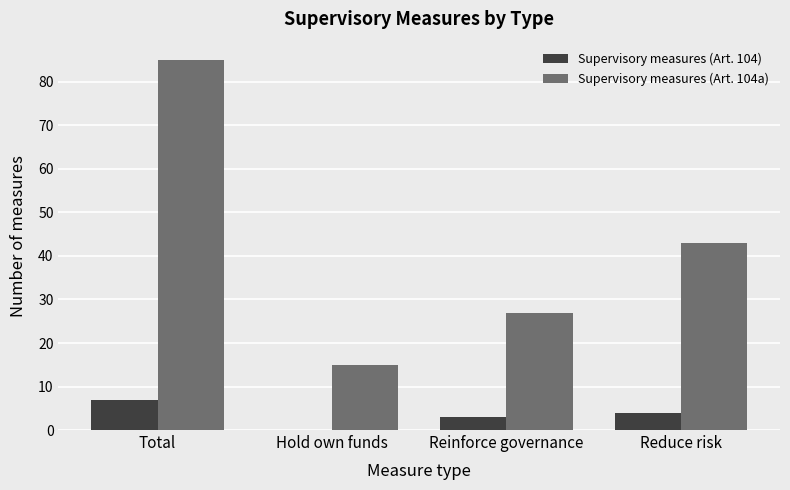

At which label does Supervisory measures (Art. 104) reach its peak?

Total